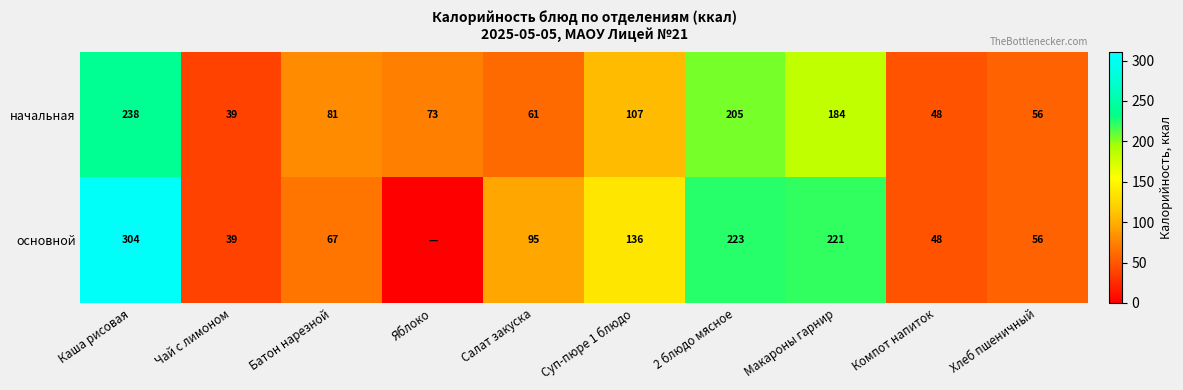

The value of начальная at Батон нарезной is 81. True or false?

True